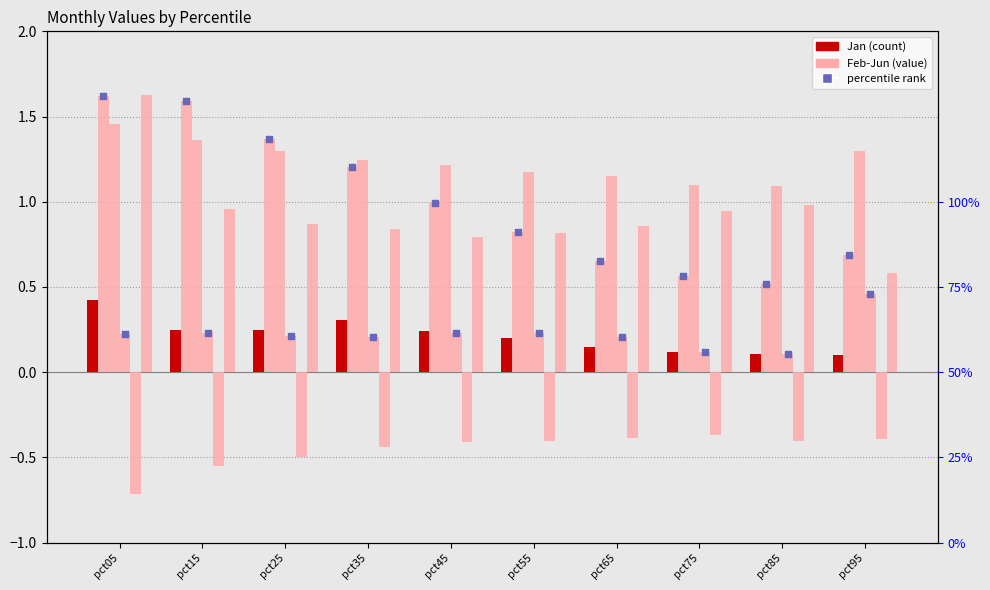

Which series reaches the minimum Y coordinate?

May